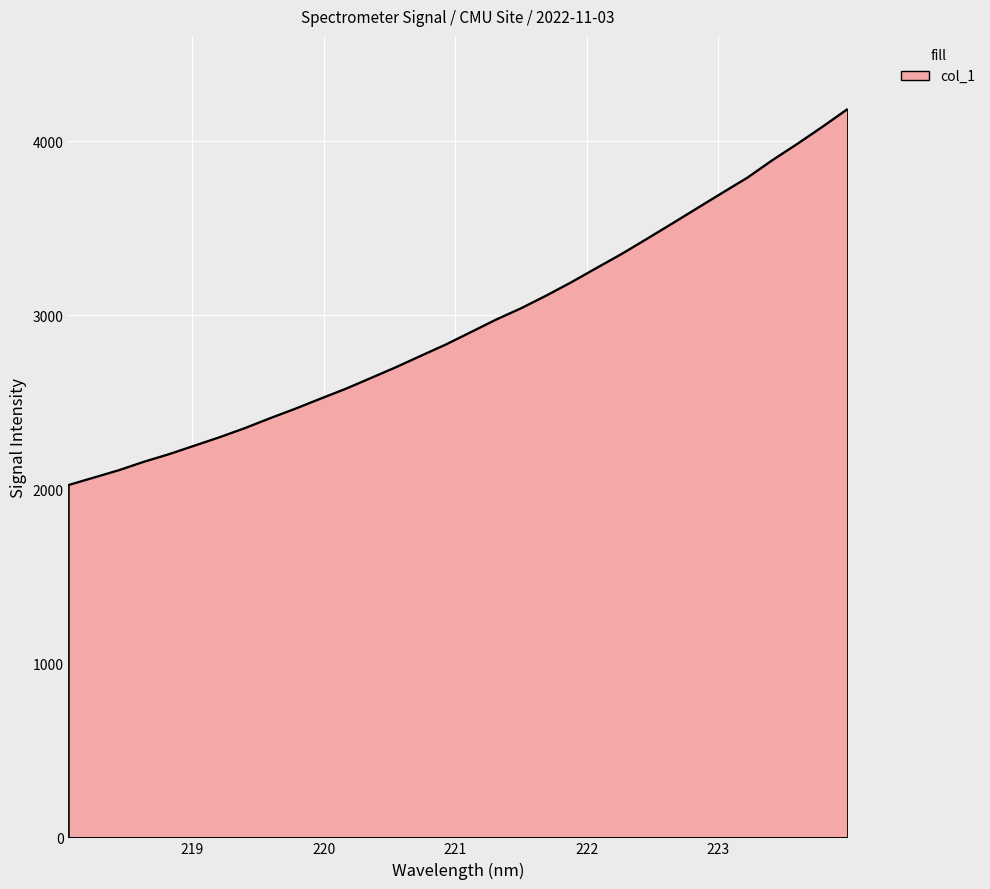

What is the maximum value shown in the chart?

4185.8